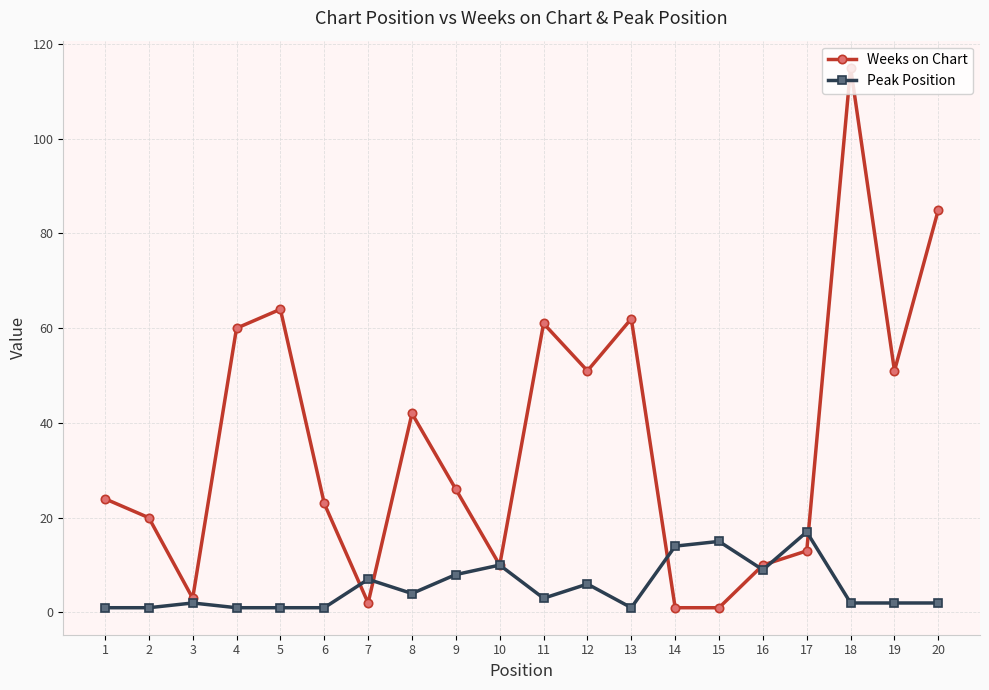

At which category is the sum across all series the highest?

18